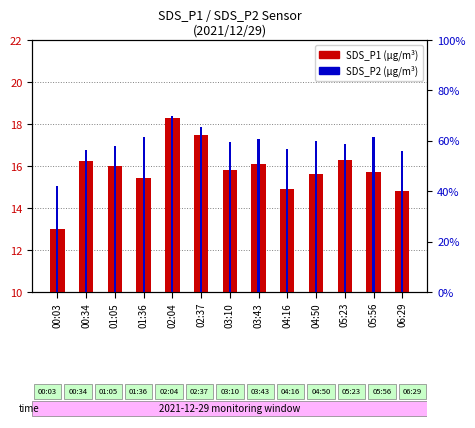

What position from the right is 01:05?

11